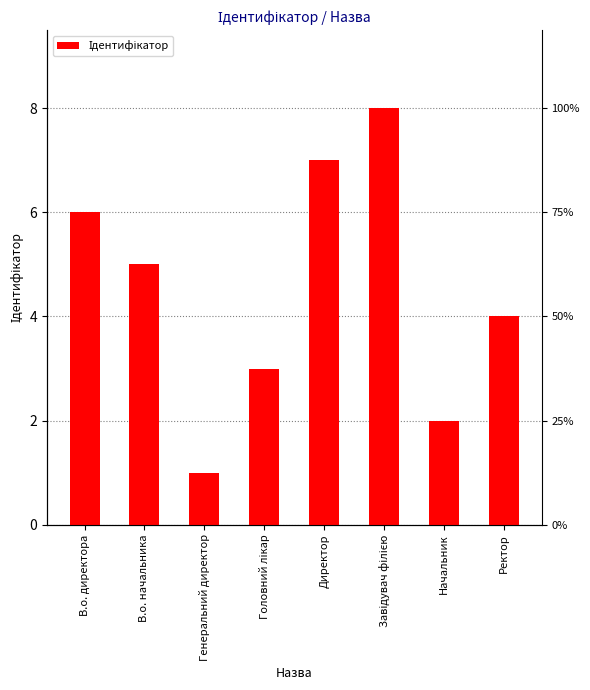

What is the change in value from В.о. директора to В.о. начальника?

-1